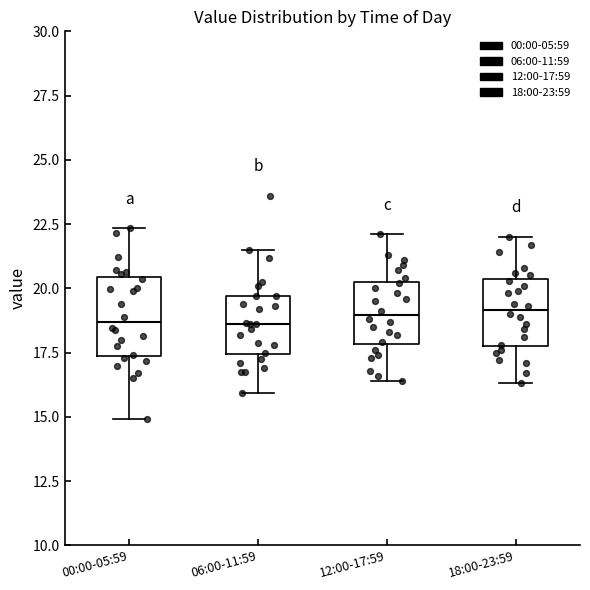

Reading left to right, transcribe this box plot: for each box, give where its median line is, the range the box spans, and where its two whiskers end, as read against the y-axis. The values are not printed on the chart, so give them approximately, as read against the axis.

00:00-05:59: median 18.5, box 17.5 to 20.5, whiskers 15.0 to 22.5
06:00-11:59: median 18.5, box 17.5 to 19.5, whiskers 16.0 to 21.5
12:00-17:59: median 19.0, box 18.0 to 20.5, whiskers 16.5 to 22.0
18:00-23:59: median 19.0, box 18.0 to 20.5, whiskers 16.5 to 22.0